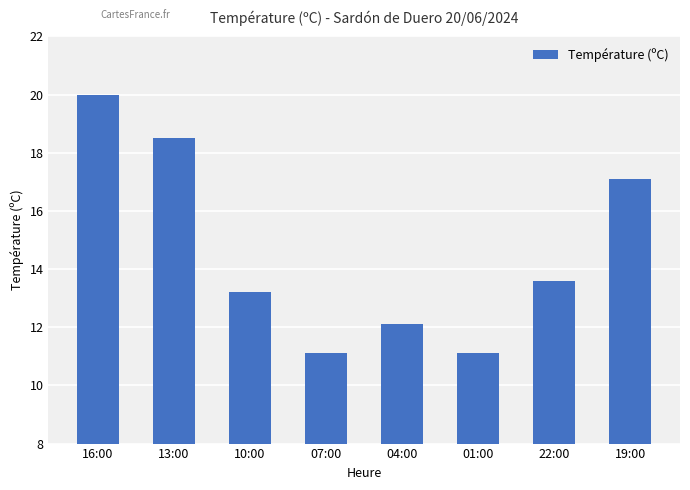

At which label does the data first exceed 13?

16:00